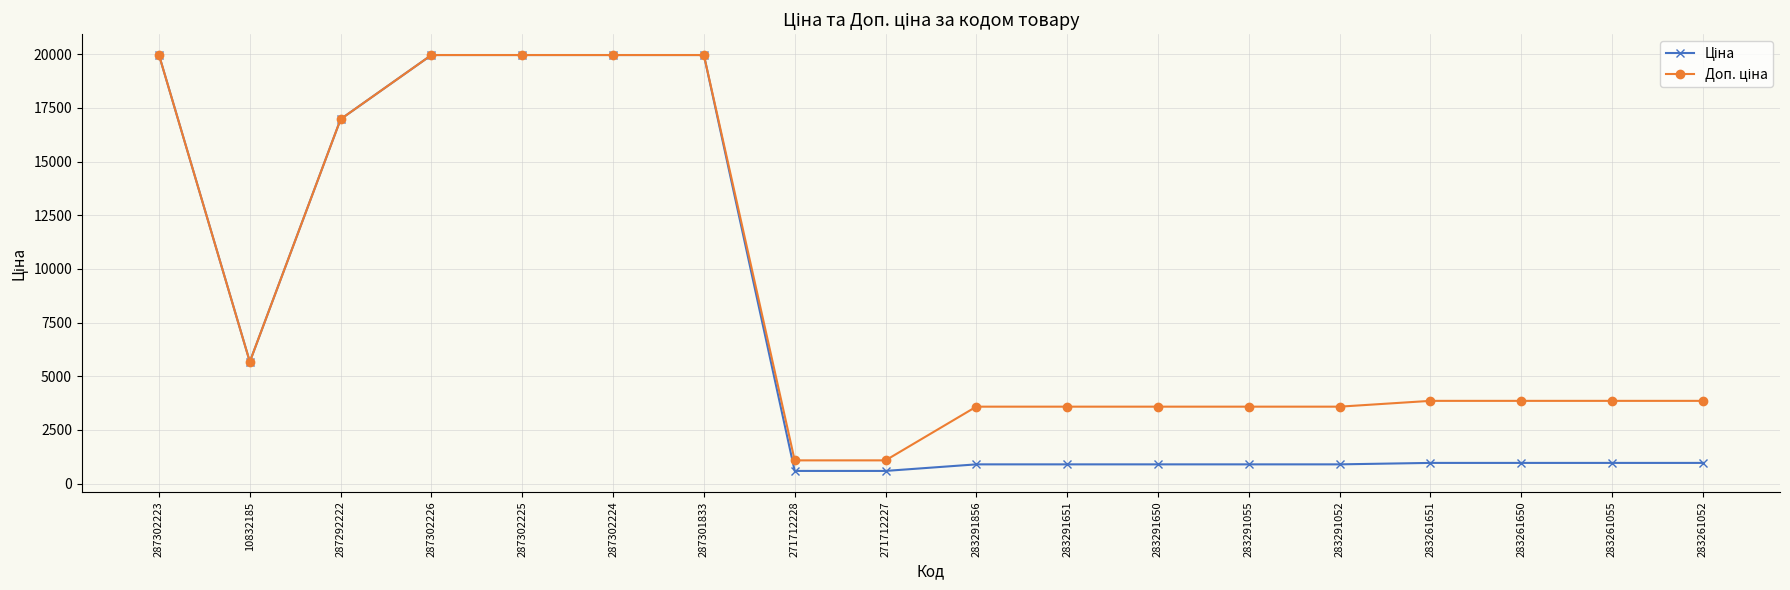

What is the label of the 9th point from the left?

271712227